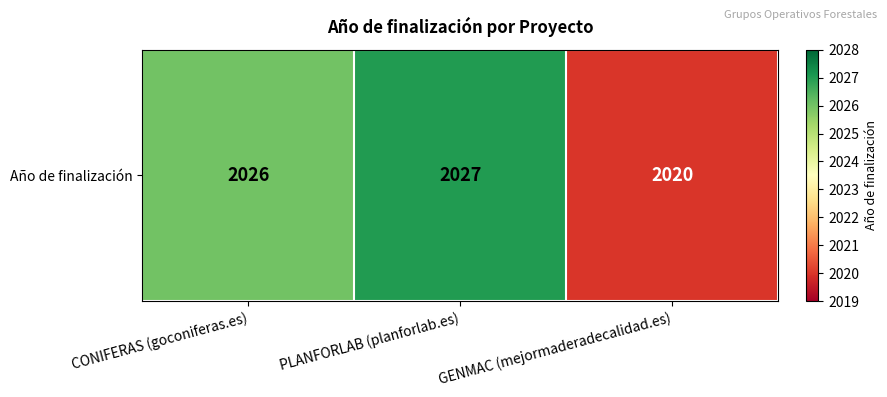

Rank the categories by value from highest to lowest.

PLANFORLAB (planforlab.es), CONIFERAS (goconiferas.es), GENMAC (mejormaderadecalidad.es)